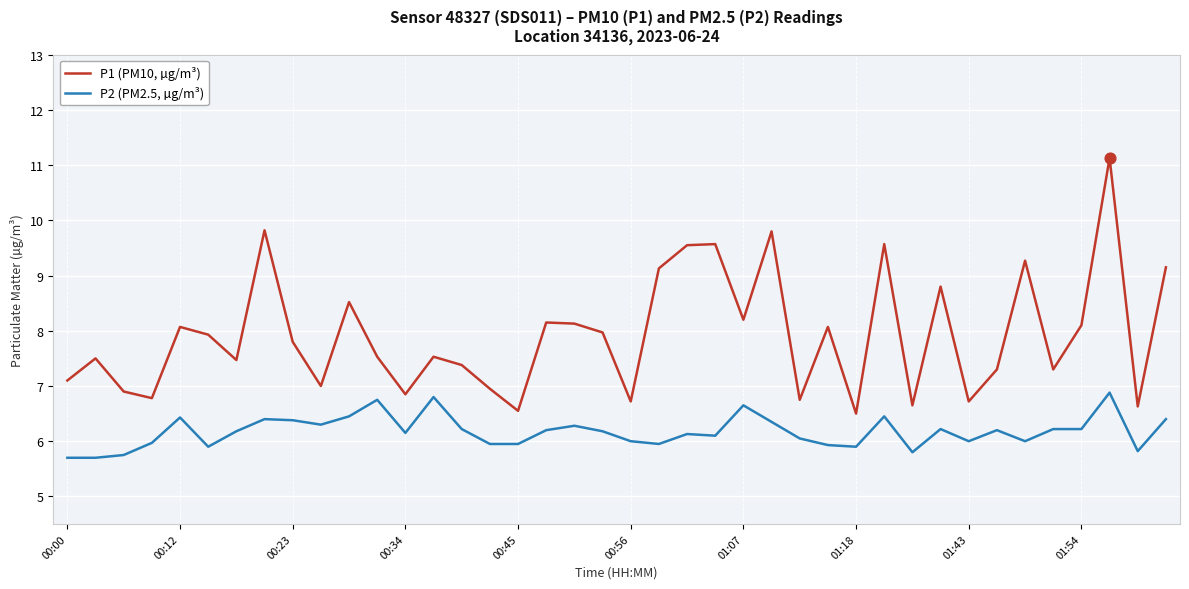

True or false: P1 (PM10, µg/m³) and P2 (PM2.5, µg/m³) intersect in this chart.

False